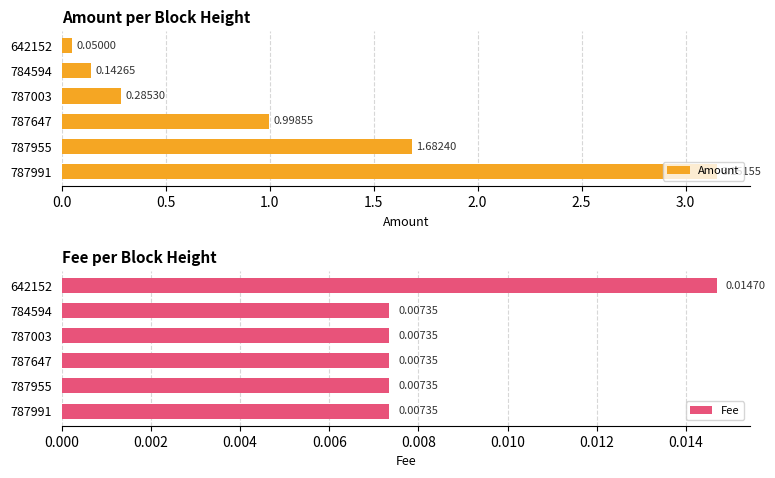

Rank the series by their maximum value, from lowest to highest.

Fee, Amount